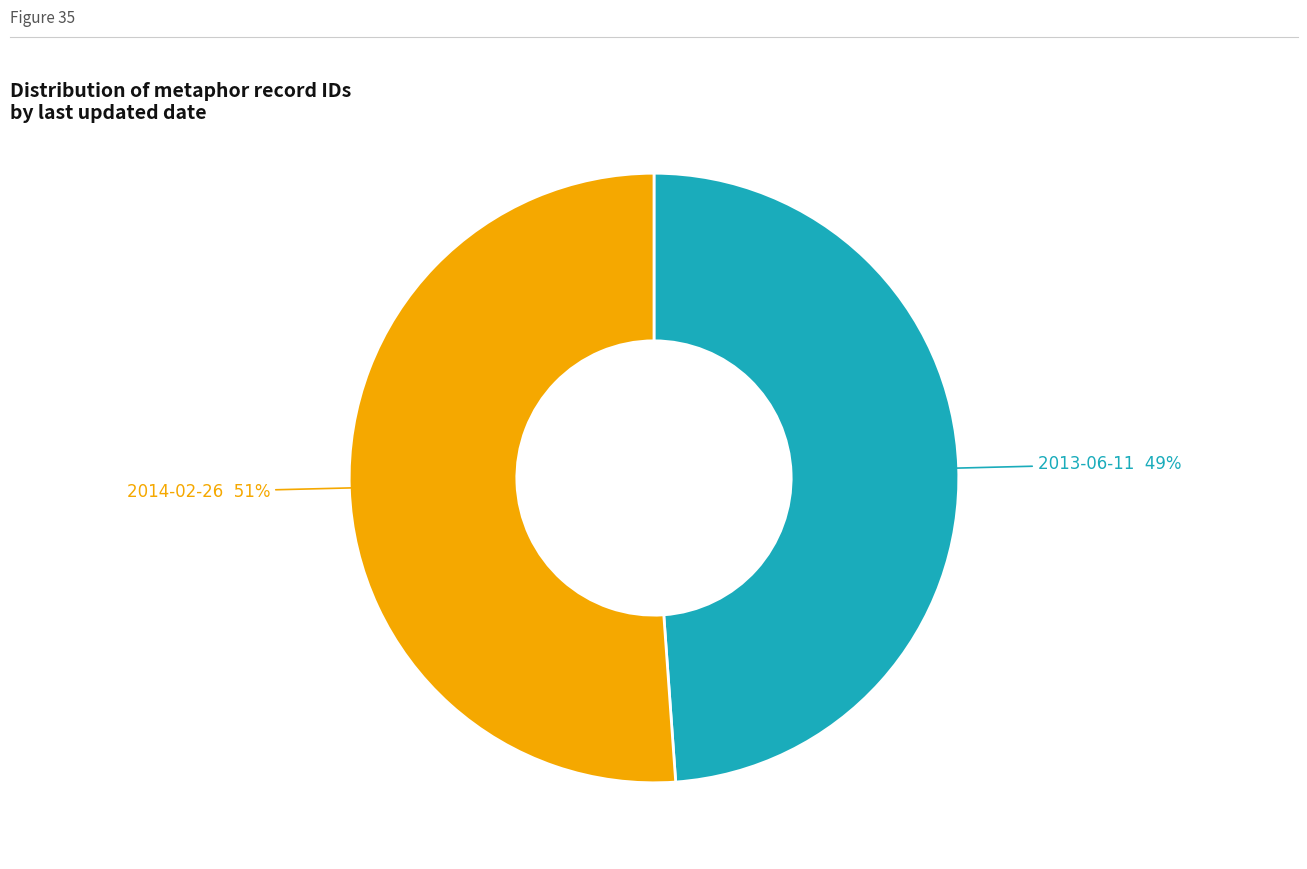

Count the number of slices in the pie.

2